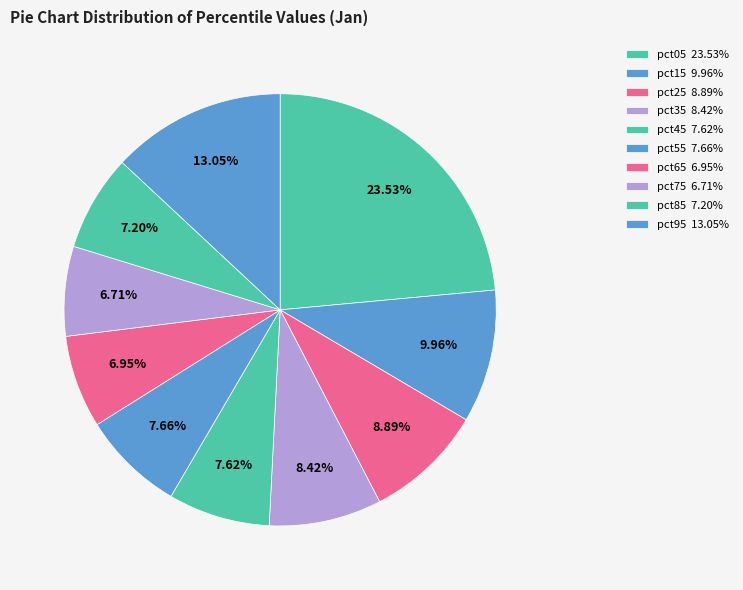

To the nearest percent, what is the average slice percentage?

10%